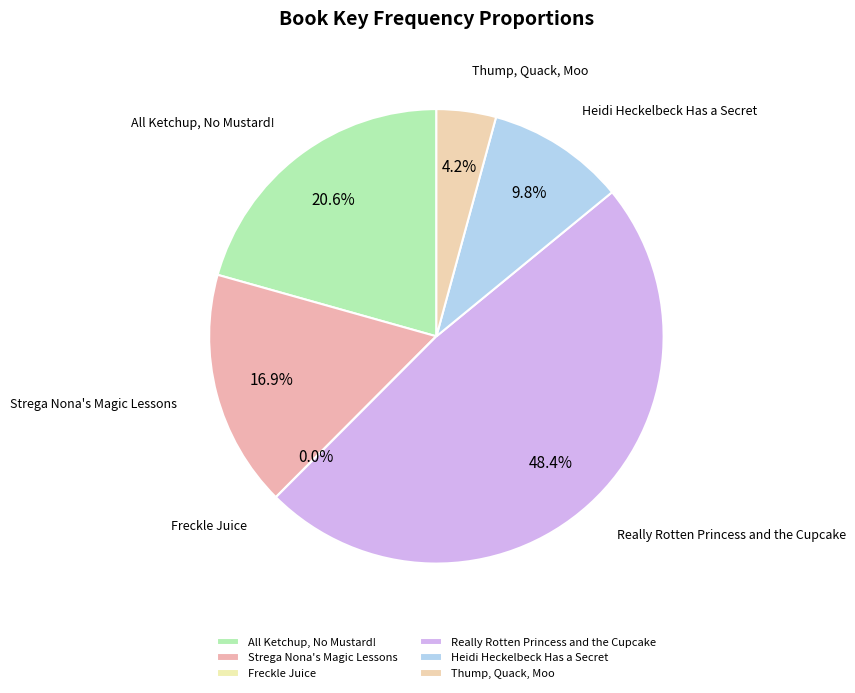

To the nearest percent, what is the average slice percentage?

17%